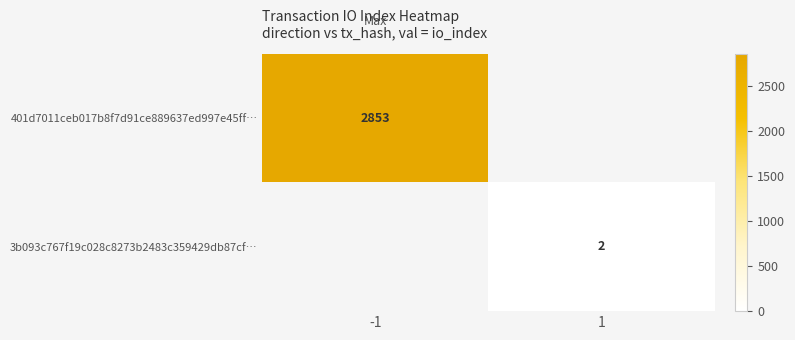

Count the number of categories in the chart.

2